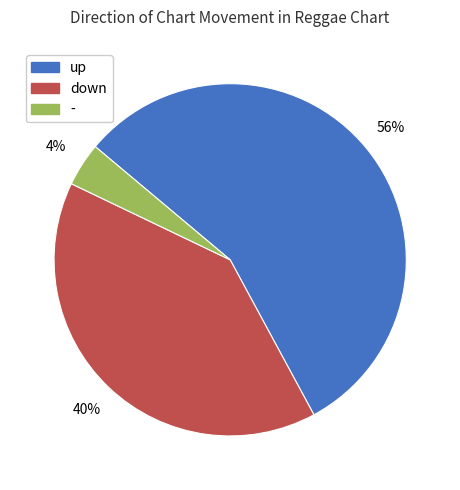

Count the number of slices in the pie.

3